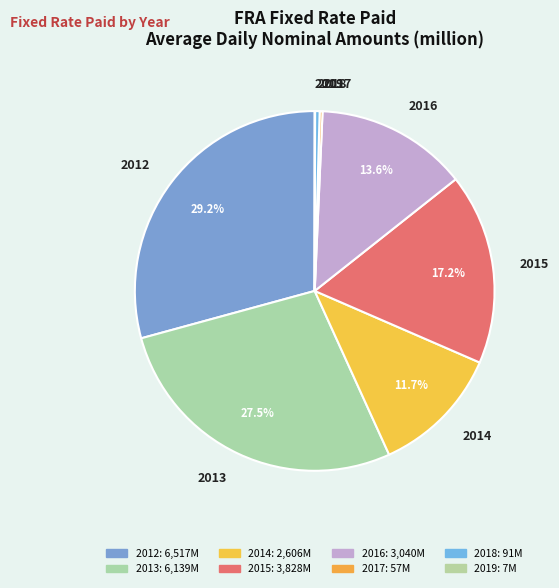

How much of the chart is everything except 2012?

70.8%